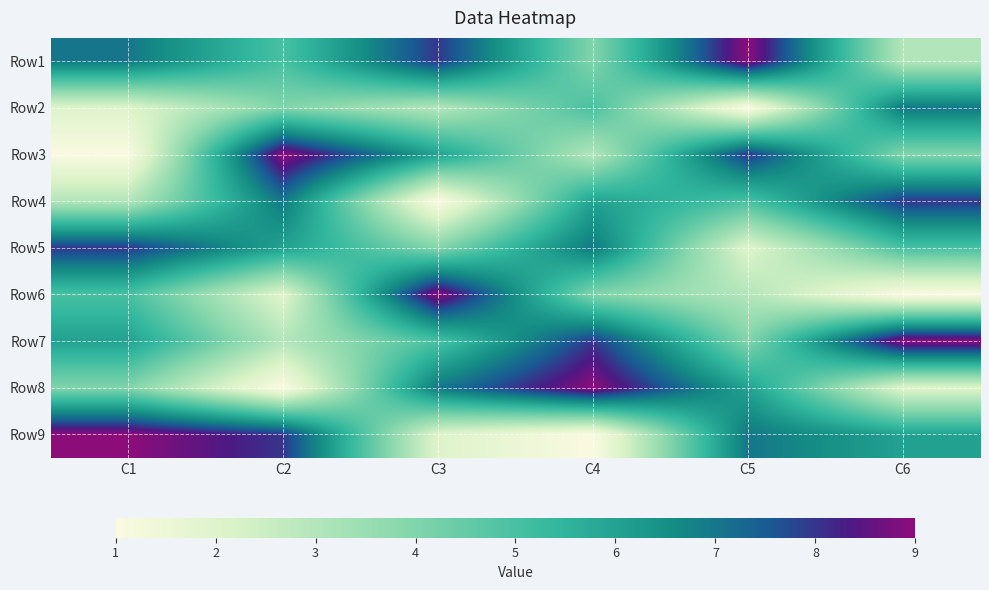

At which category does the chart reach its minimum across all series?

C5